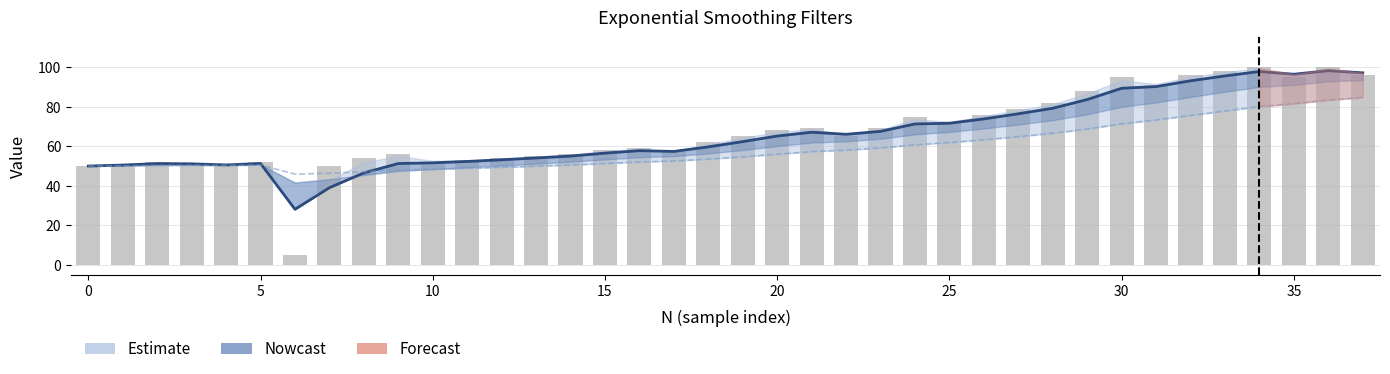

Which label corresponds to the largest value in the chart?

34